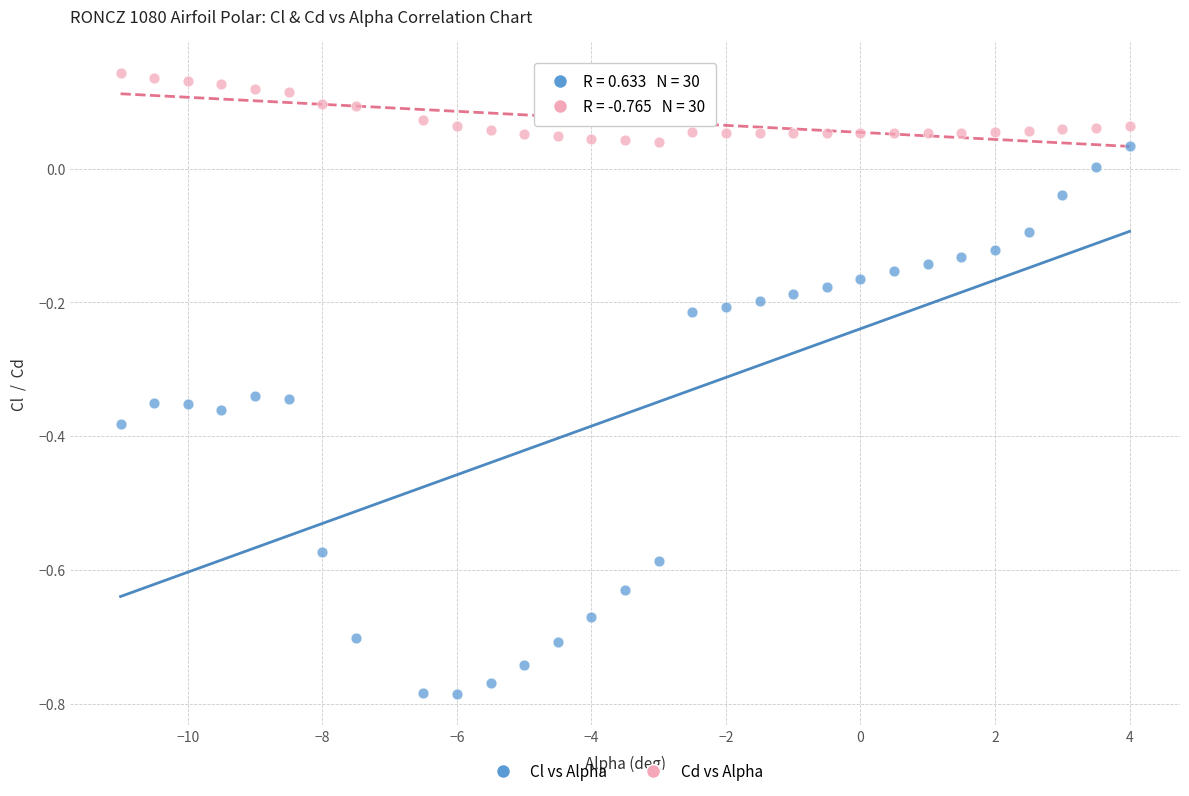

What is the X range (max minus min) for the scatter plot?

15.0